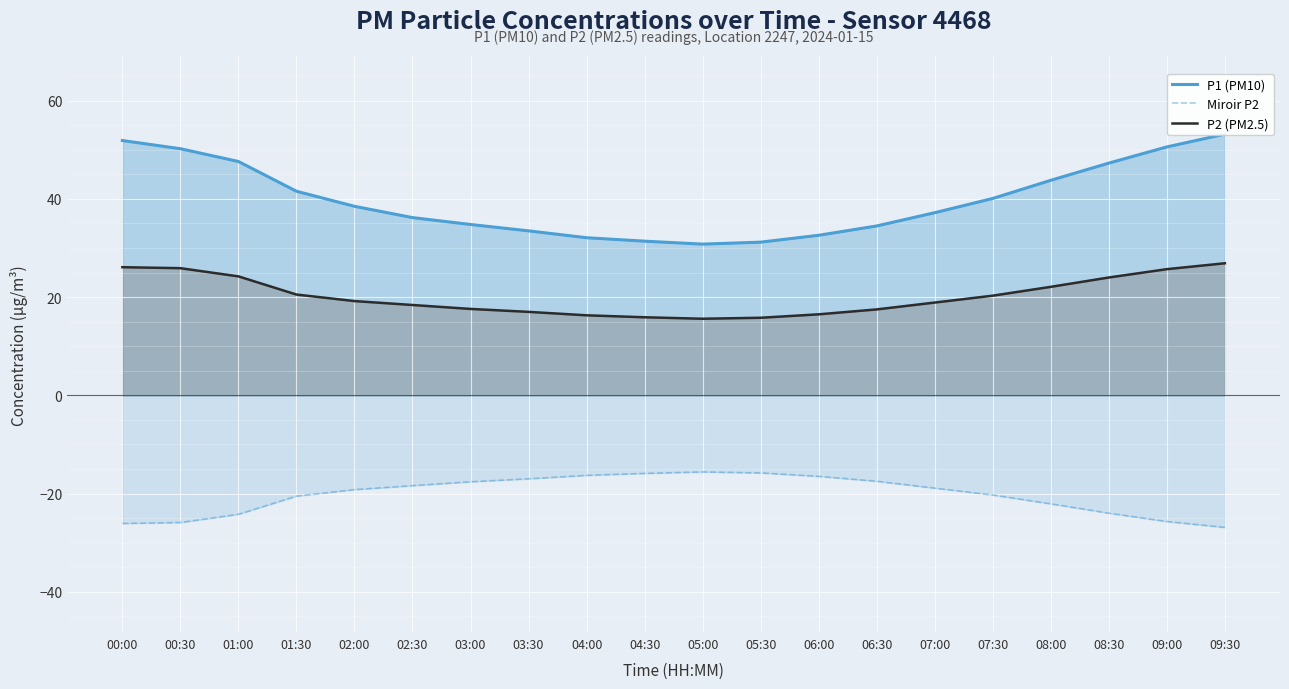

Which label corresponds to the smallest value in the chart?

09:30